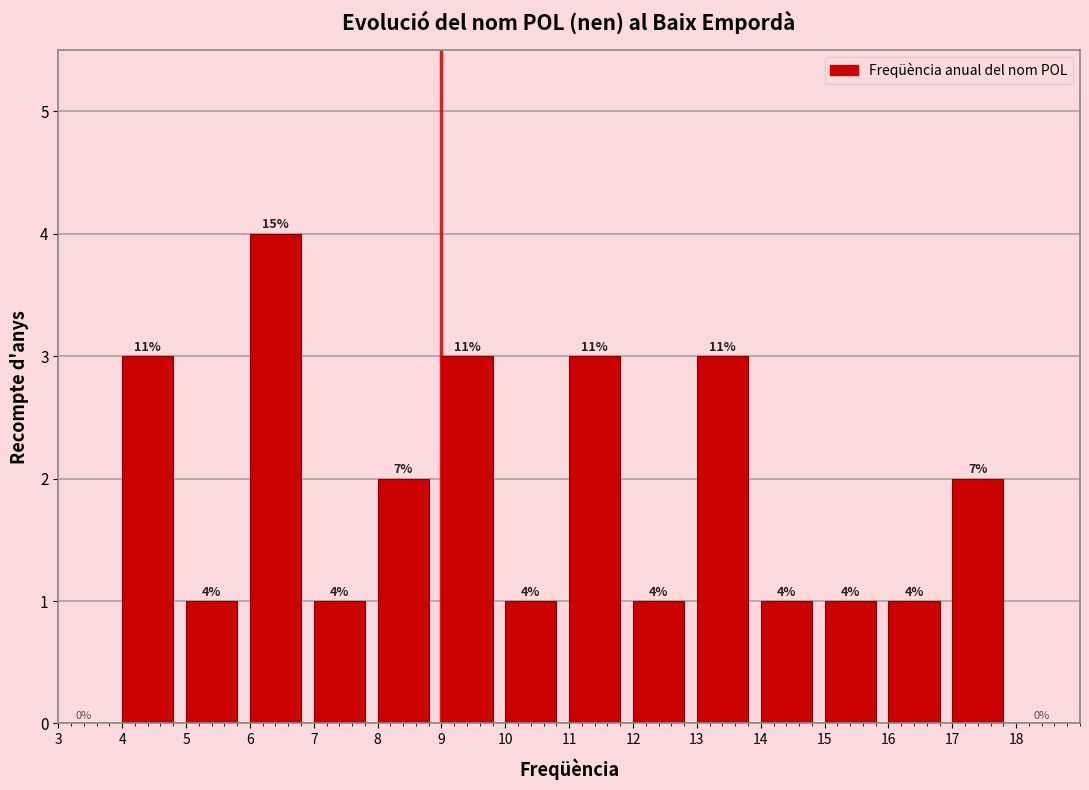

Over which range of the x-axis is the bar tallest?

6 to 7